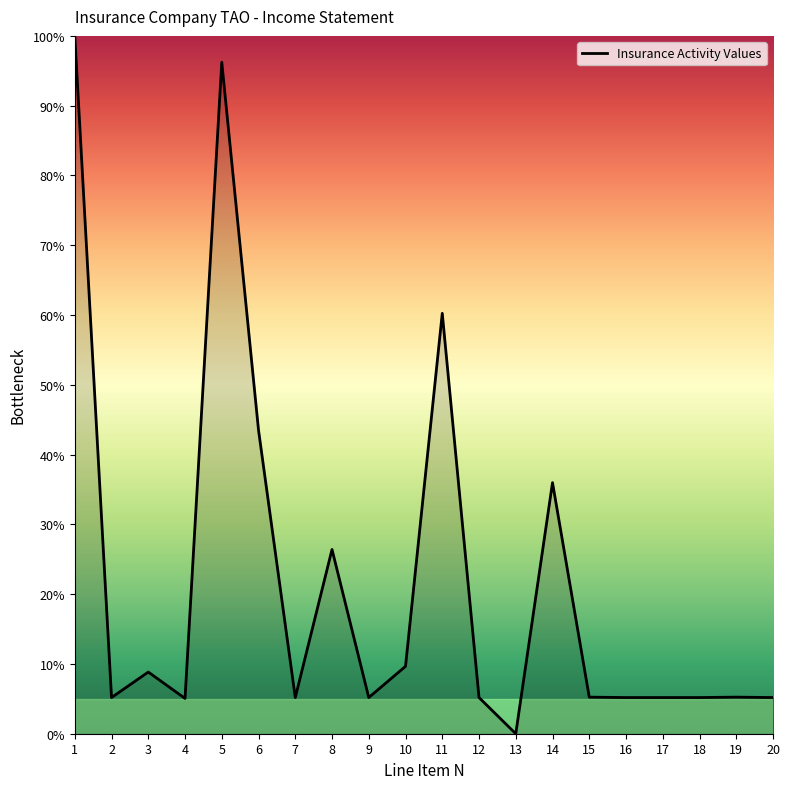

What is the difference between the maximum and minimum values?

100.0